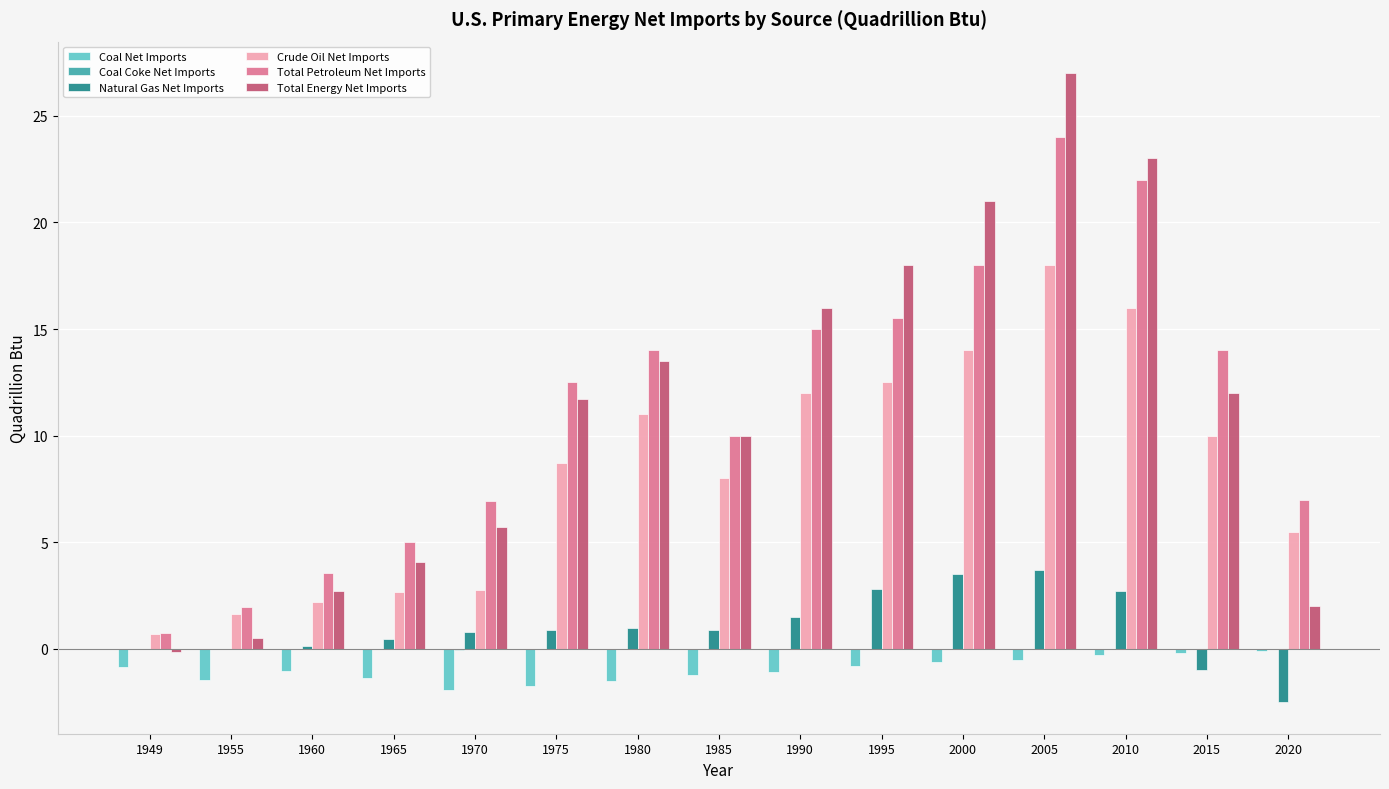

What is the difference between the Total Petroleum Net Imports values at 2015 and 1955?

12.0